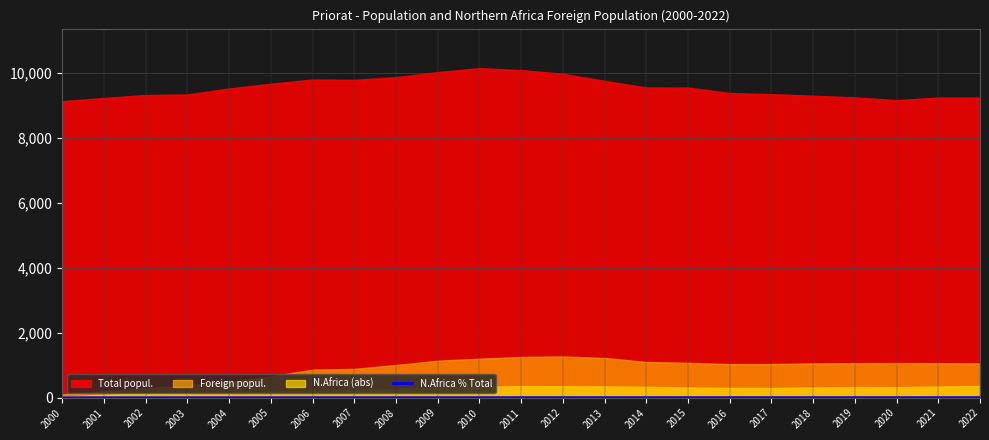

Which label corresponds to the smallest value in the chart?

2000